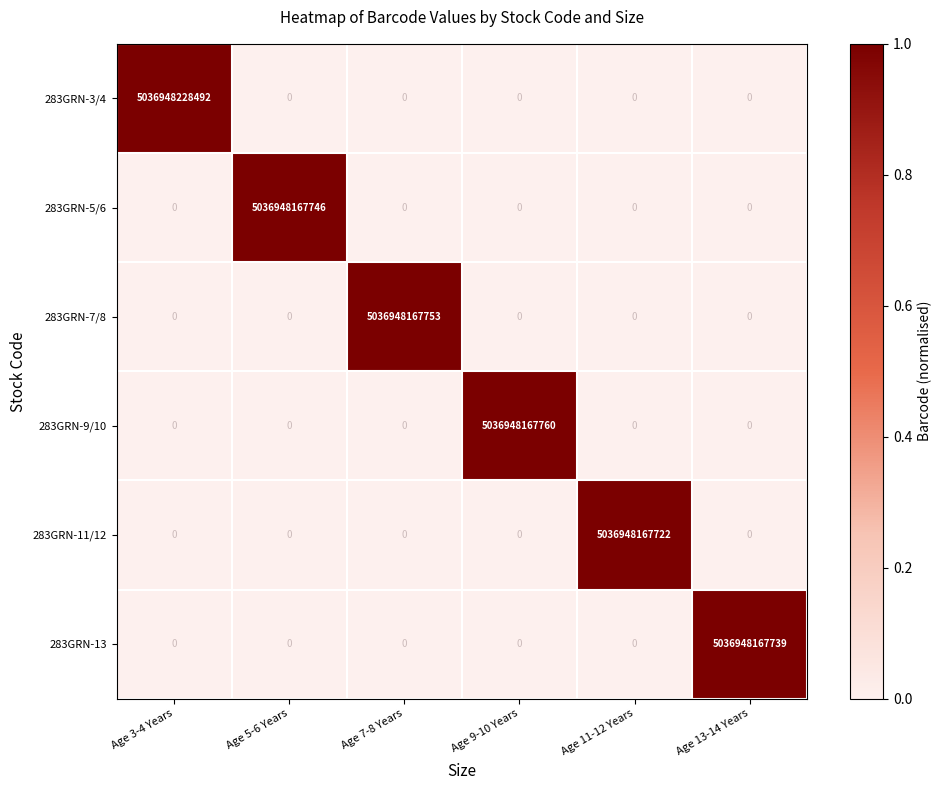

Rank the series by their maximum value, from lowest to highest.

283GRN-11/12, 283GRN-13, 283GRN-5/6, 283GRN-7/8, 283GRN-9/10, 283GRN-3/4